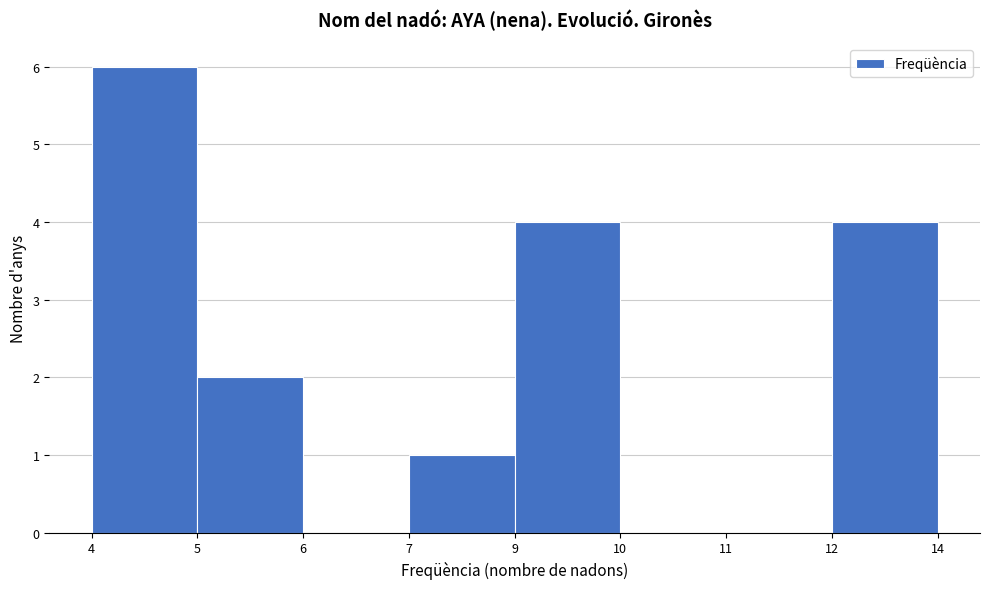

Reading left to right, extract all data points from this chart.

4=6	5=2	6=0	7=1	9=4	10=0	11=0	12=4